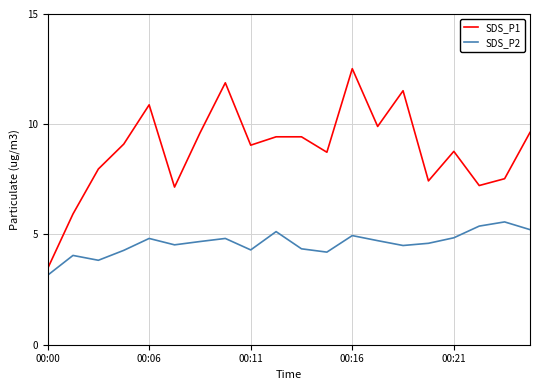

What is the maximum value for SDS_P1?

12.5